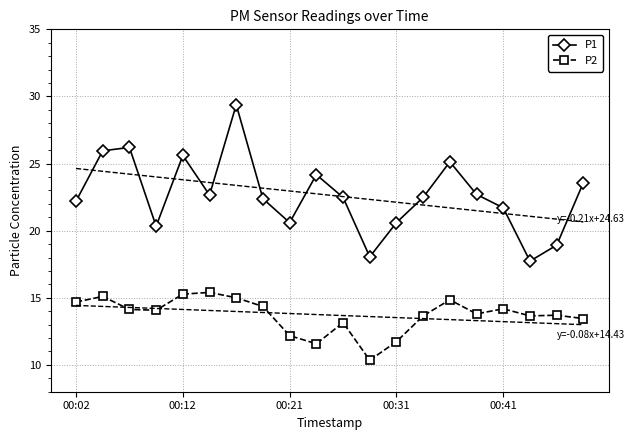

What is the greatest value displayed?

29.4